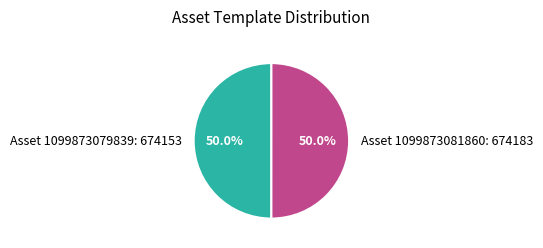

Do Asset 1099873081860: 674183 and Asset 1099873079839: 674153 together represent more than half of the pie?

Yes